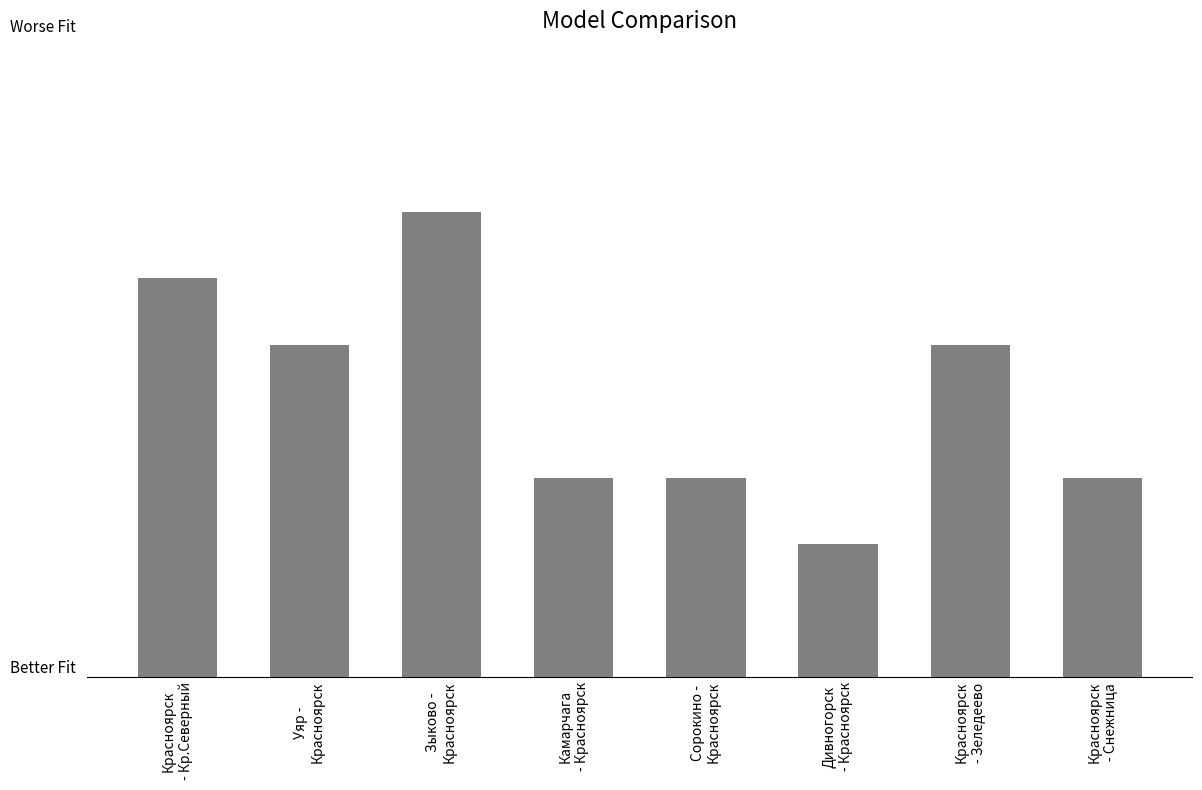

Where does the data first go above 5?

Красноярск
- Кр.Северный